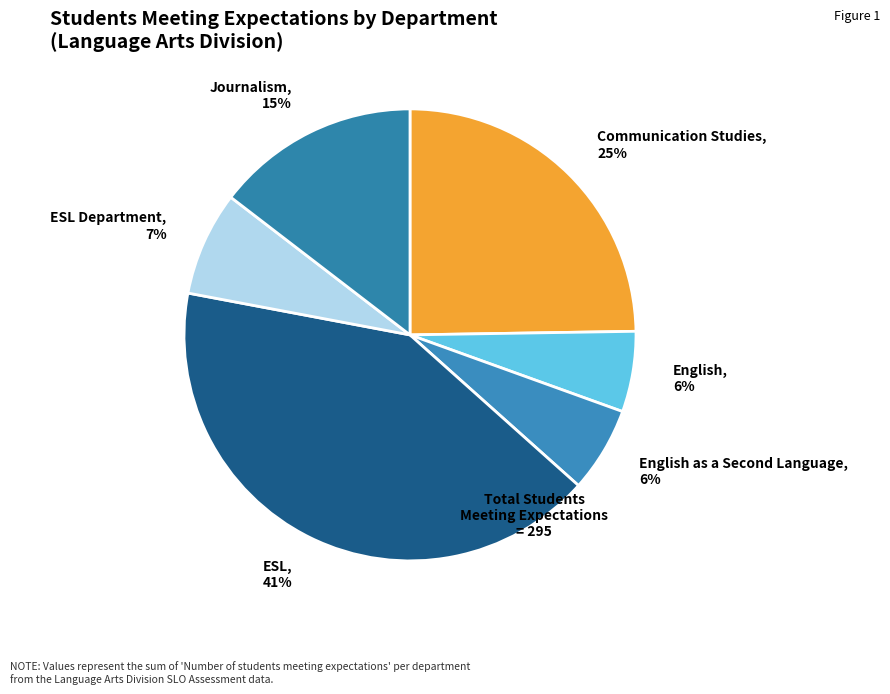

Is there a majority slice in this chart?

No